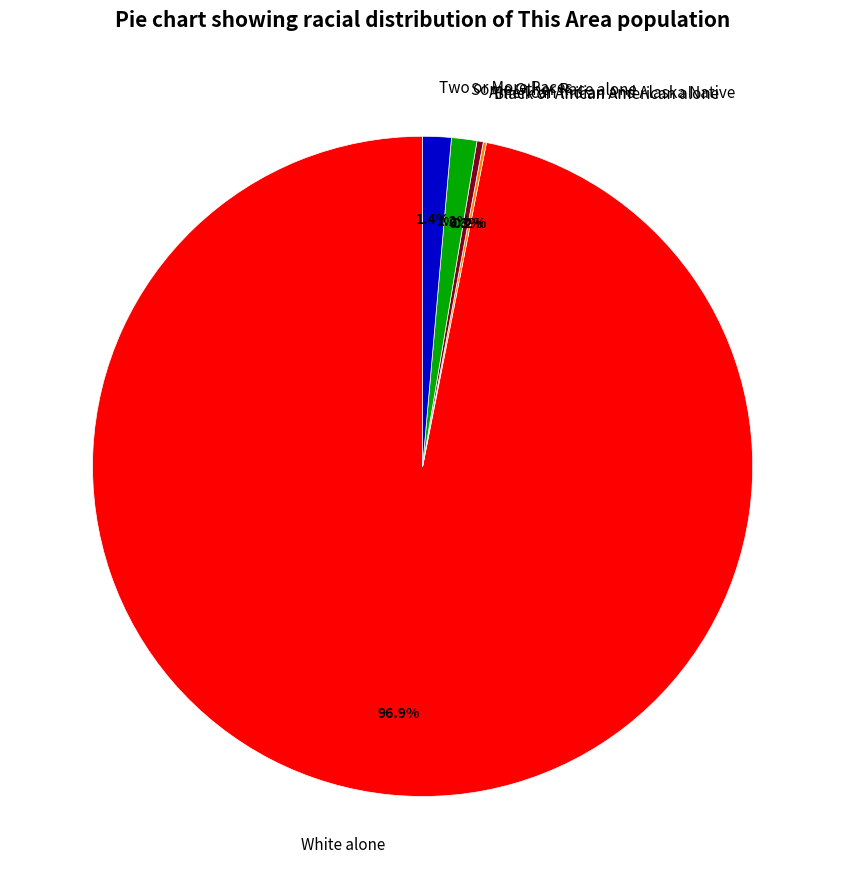

Between Two or More Races and American Indian and Alaska Native, which is larger?

Two or More Races